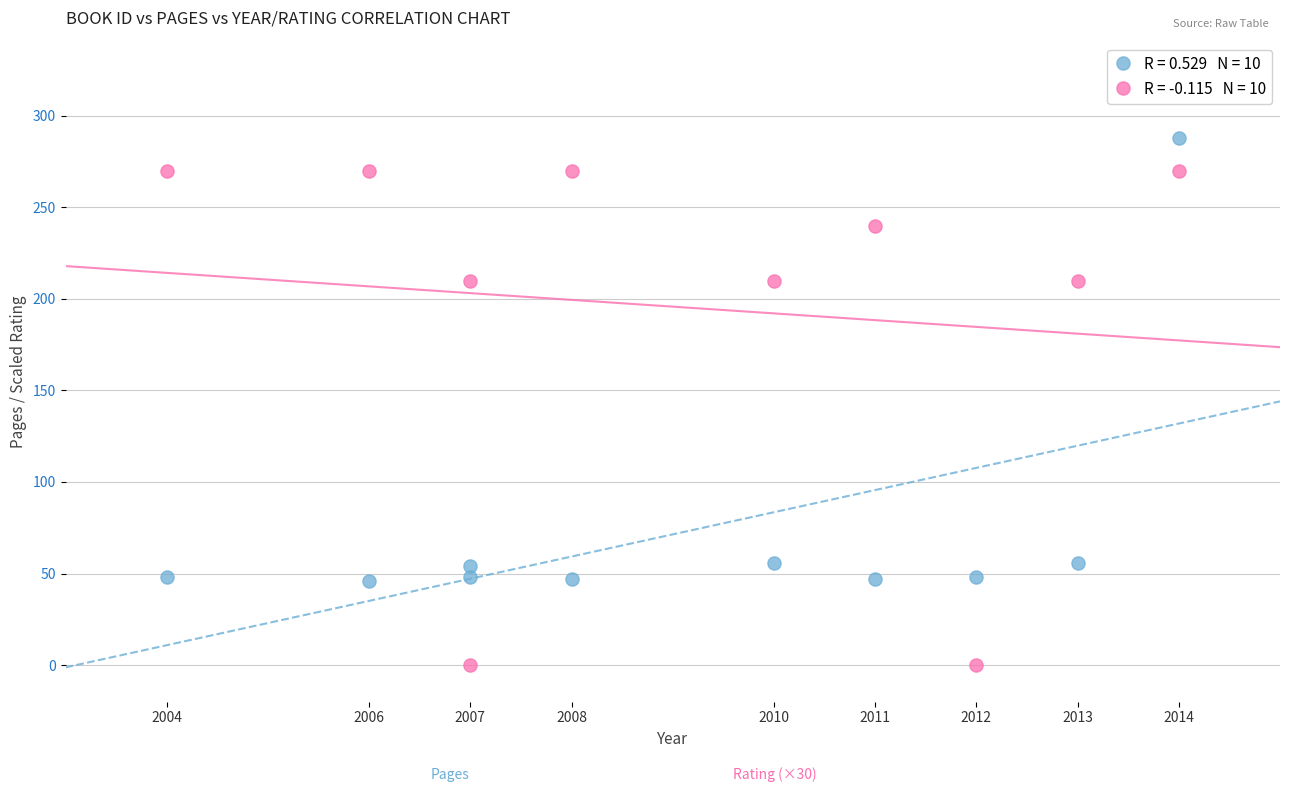

Across all data points, what is the range of X values (max minus min)?

10